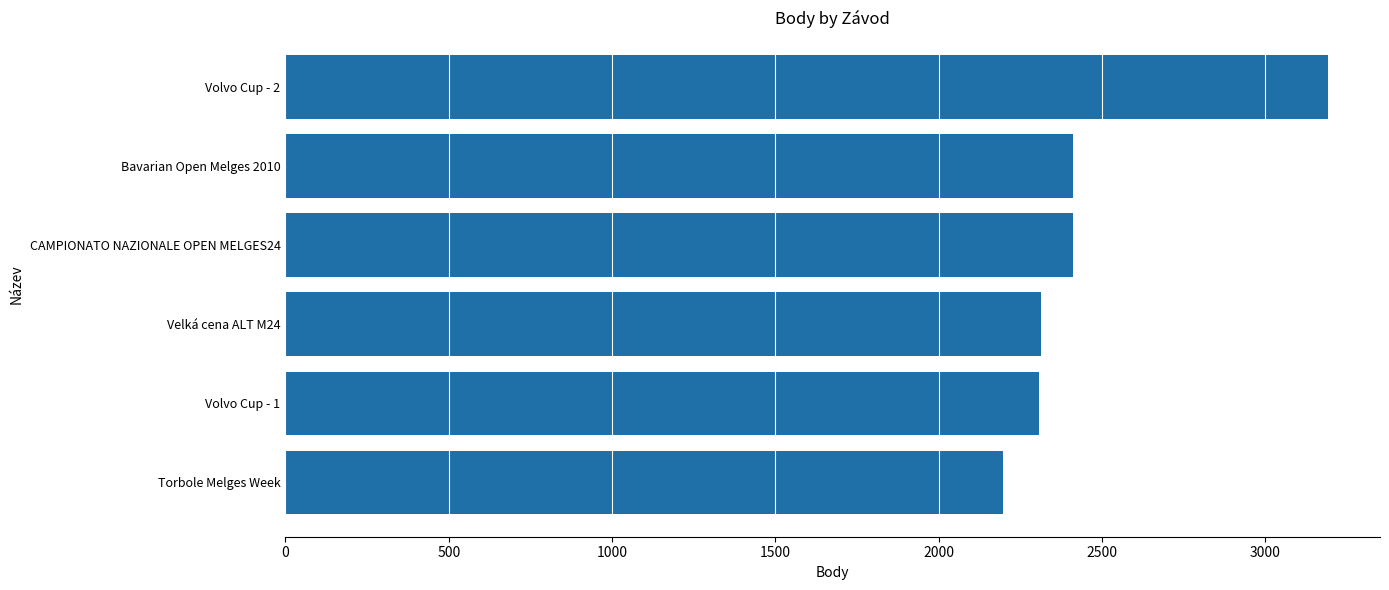

How many data points are less than 2412?

3